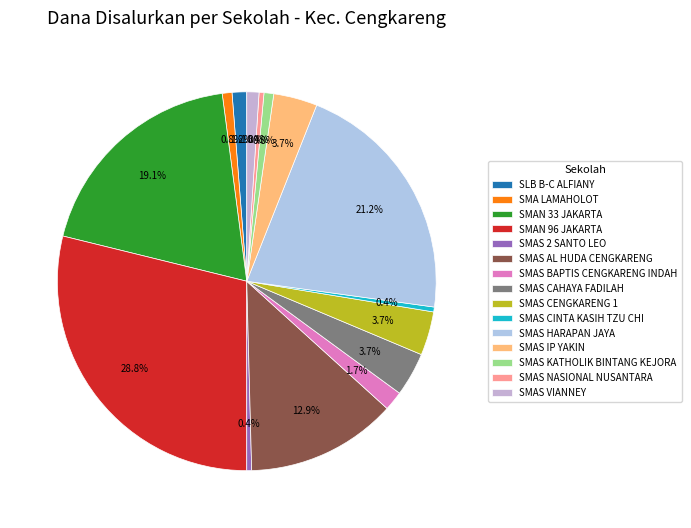

Which slice is the smallest?

SMAS 2 SANTO LEO